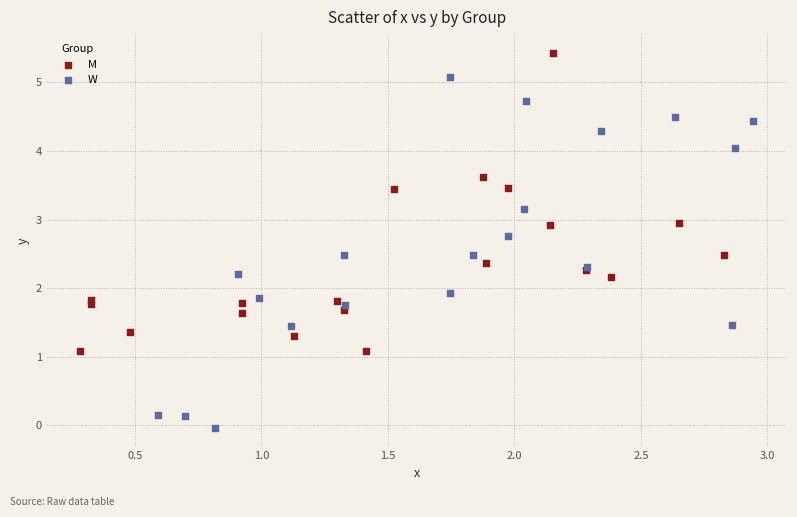

Which series has the widest spread of Y values?

W